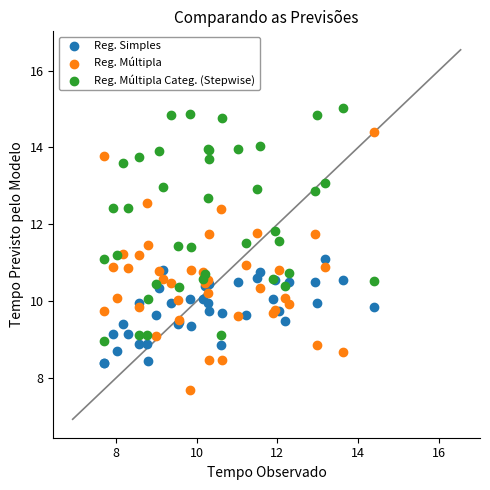

Which series contains the lowest Y value?

Reg. Múltipla